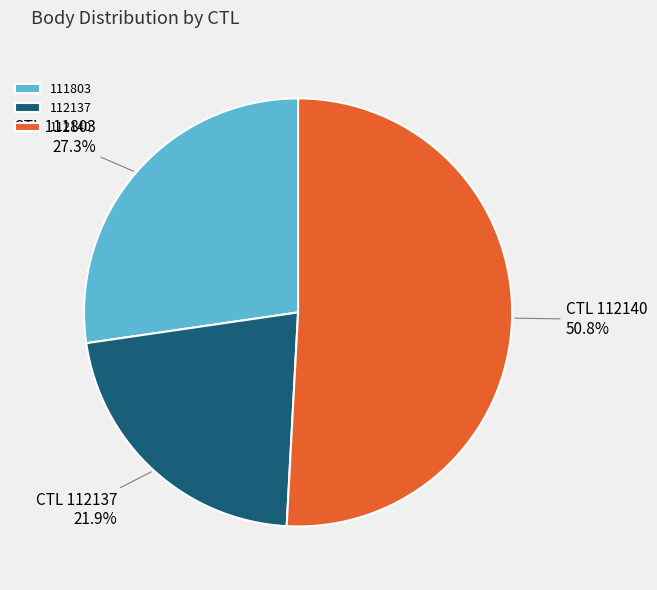

Which has a higher value, 111803 or 112140?

112140